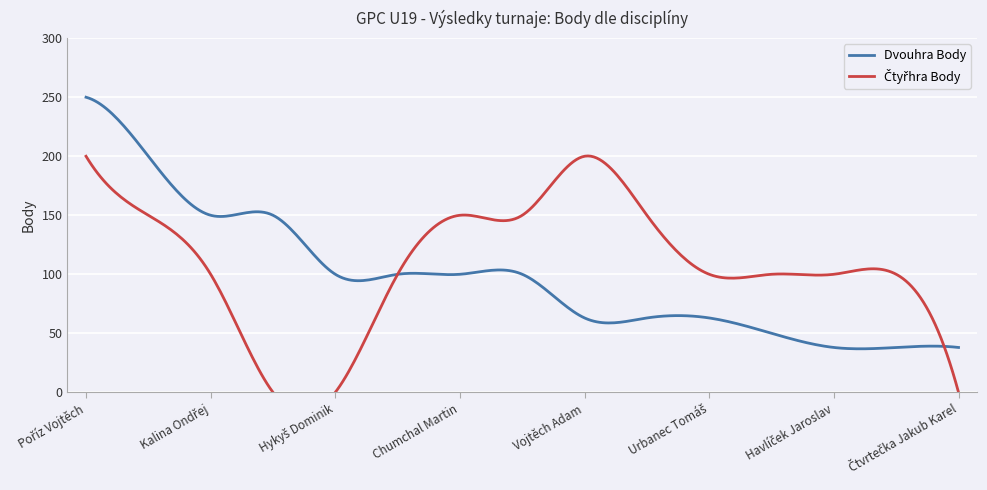

What is the minimum value for Dvouhra Body?

36.9